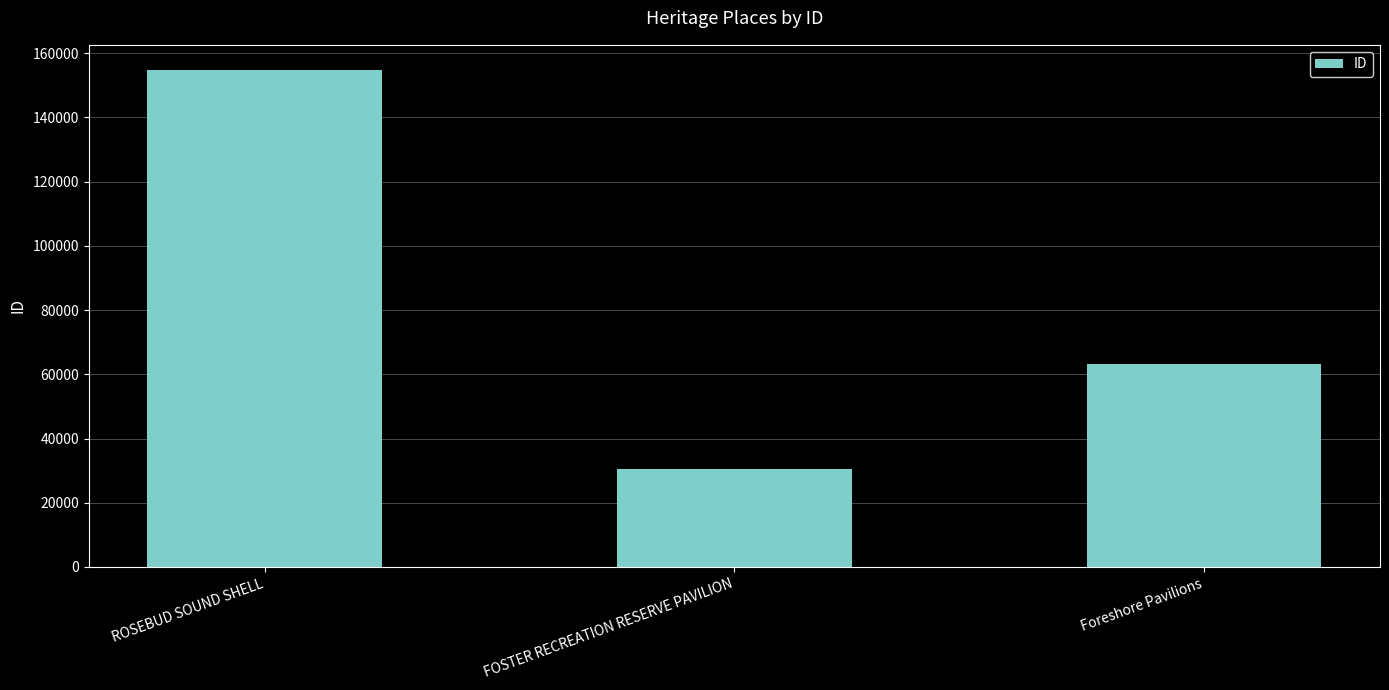

Reading right to left, what are all the values shown in this chart?

63153	30624	154866